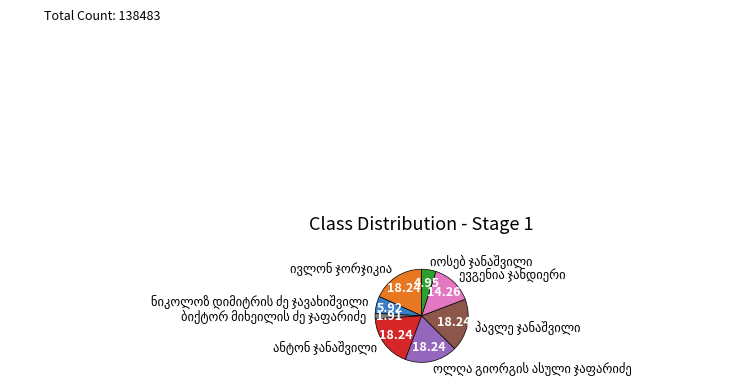

Is there any slice that represents more than half of the pie?

No